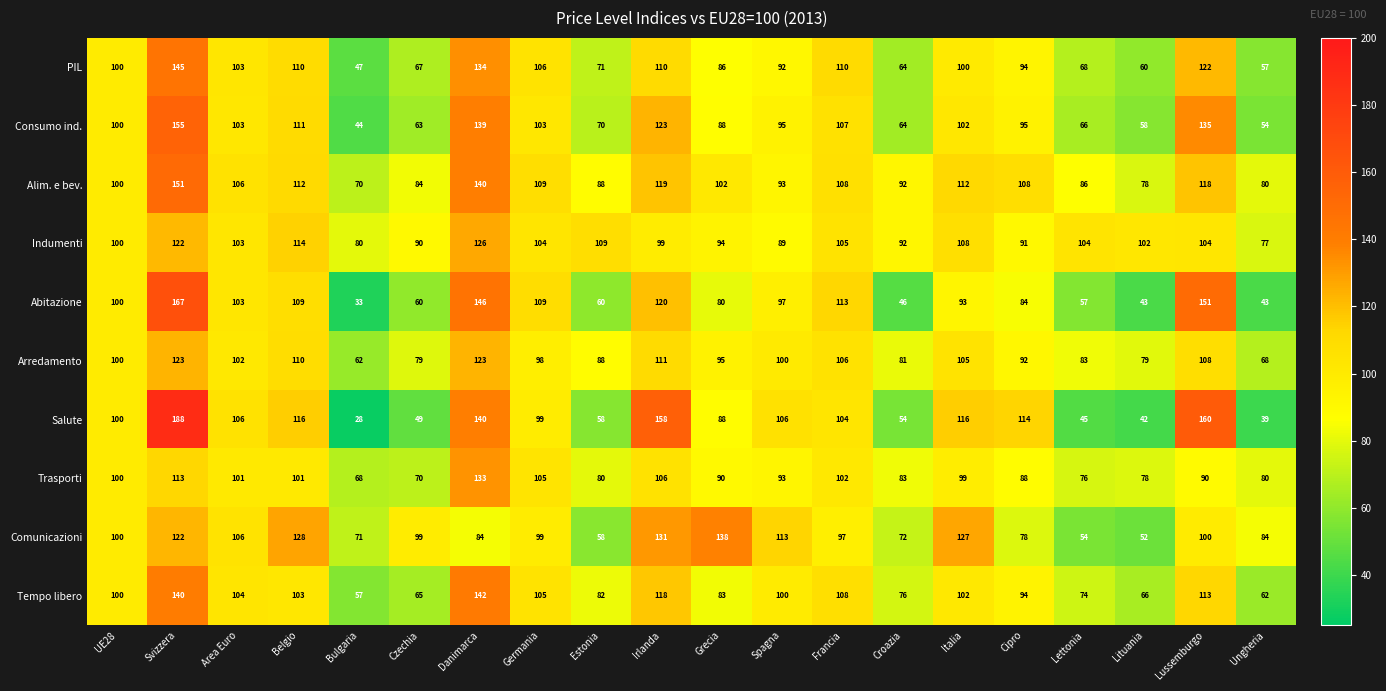

What is the sum of all Salute values?

1910